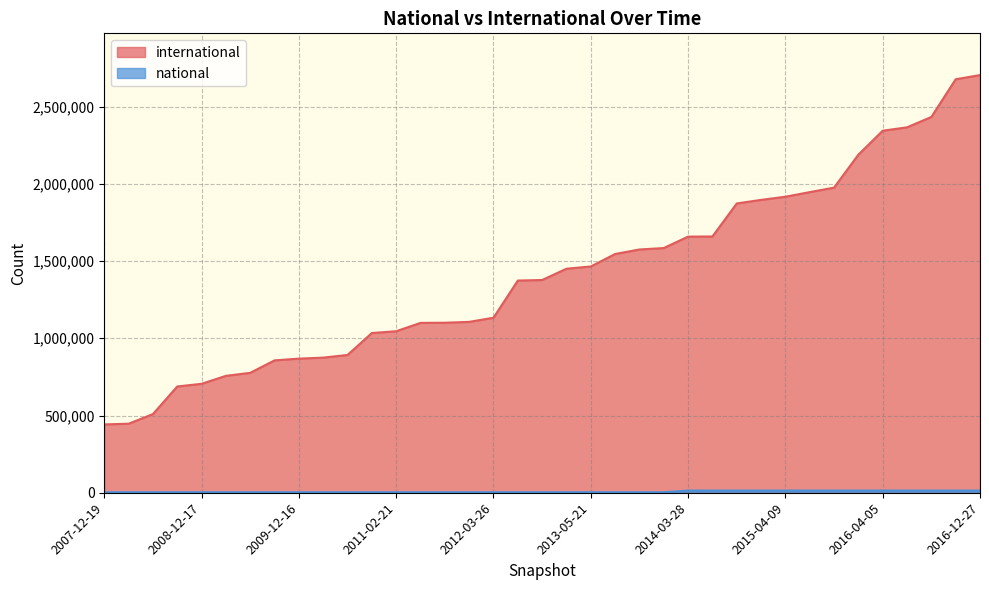

Between 2013-05-21 and 2013-09-10, which is larger?

2013-09-10